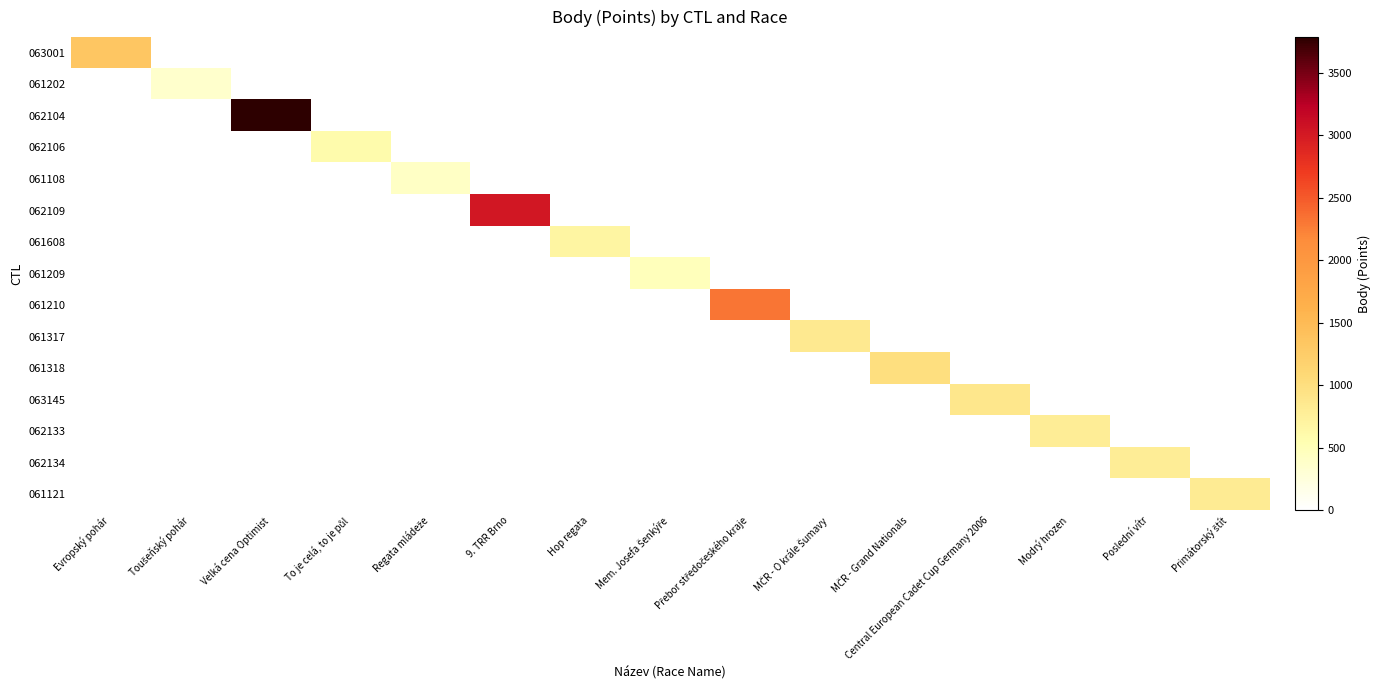

Between Velká cena Optimist and MČR - O krále Šumavy, which is larger?

Velká cena Optimist